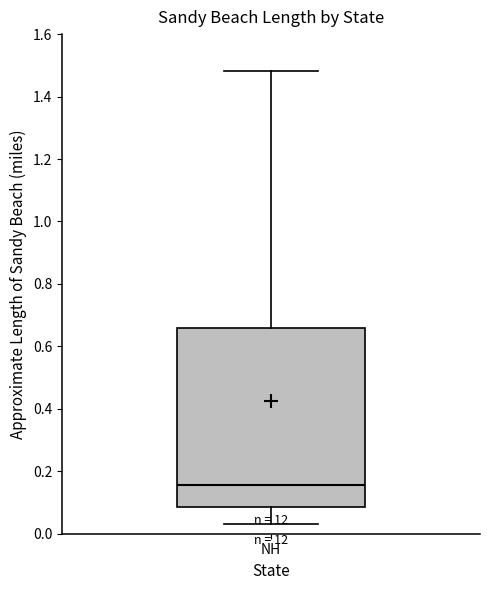

Read this box plot against the y-axis: the position of the median line, the range covered by the box, and the ends of both whiskers. The values are not printed on the chart, so give them approximately, as read against the axis.

median 0.16, box 0.08 to 0.66, whiskers 0.02 to 1.48